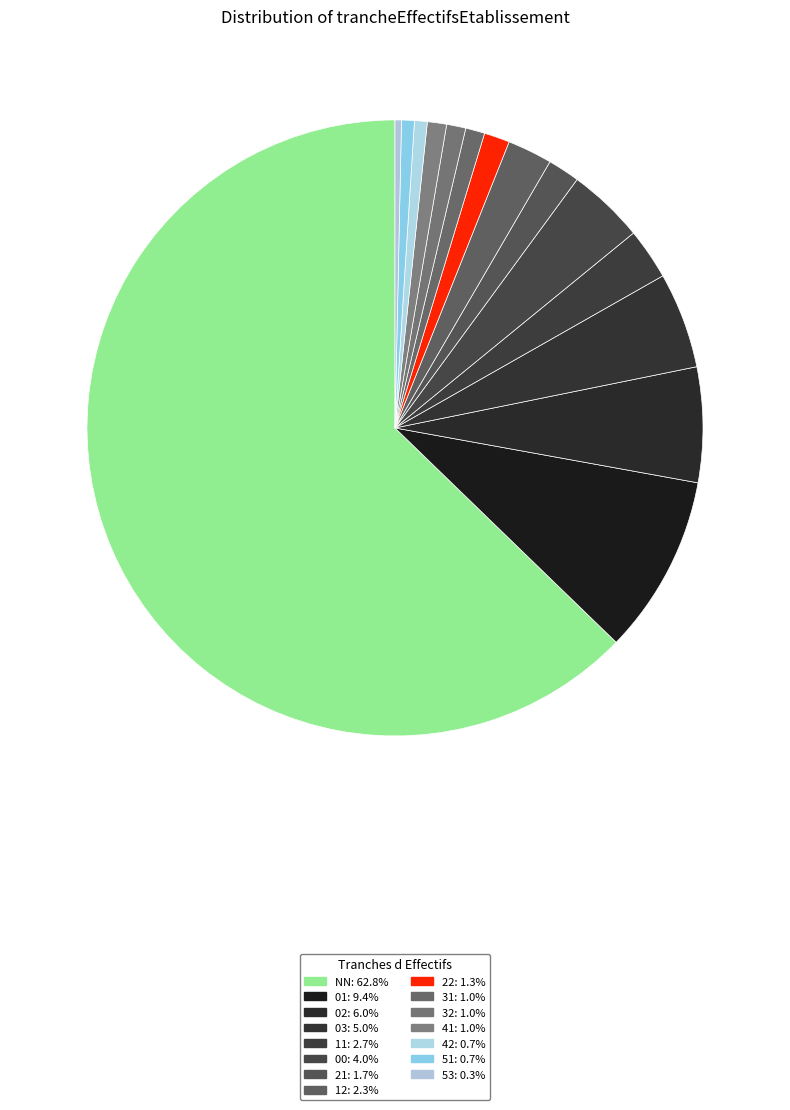

What percentage is NOT represented by 32?

99.0%